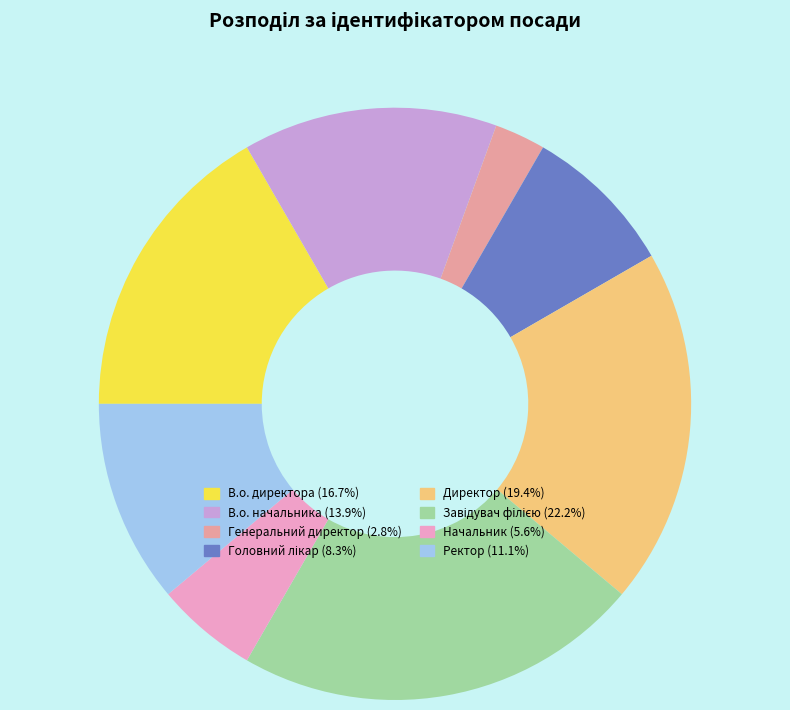

Which category has the smallest portion of the pie?

Генеральний директор